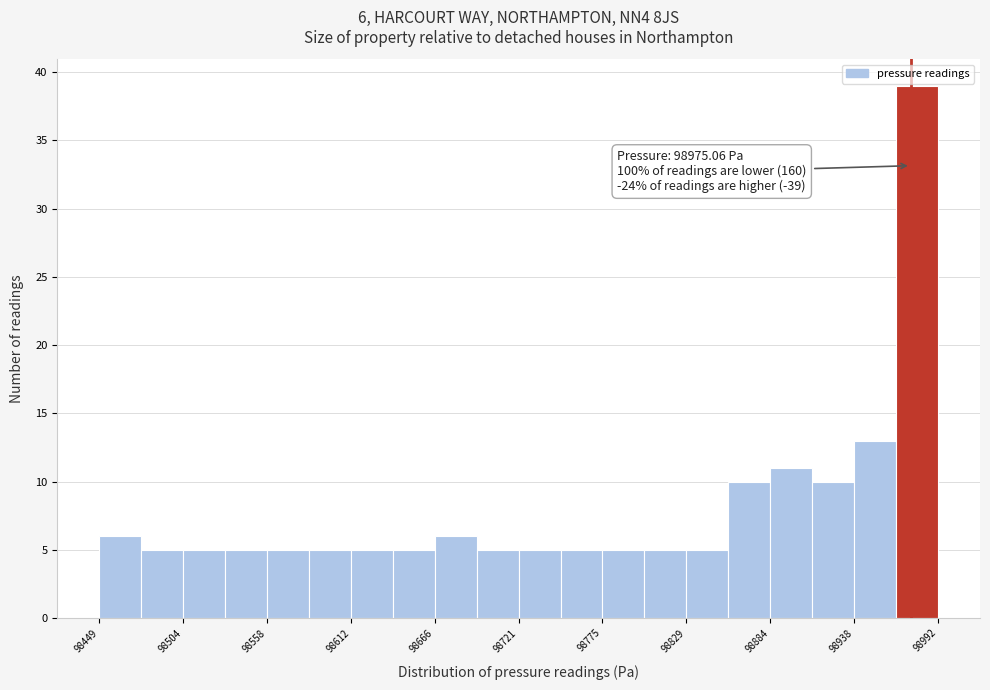

Around what value on the x-axis is the tallest bar? Give the approximate position of its centre, as read against the axis.

98980